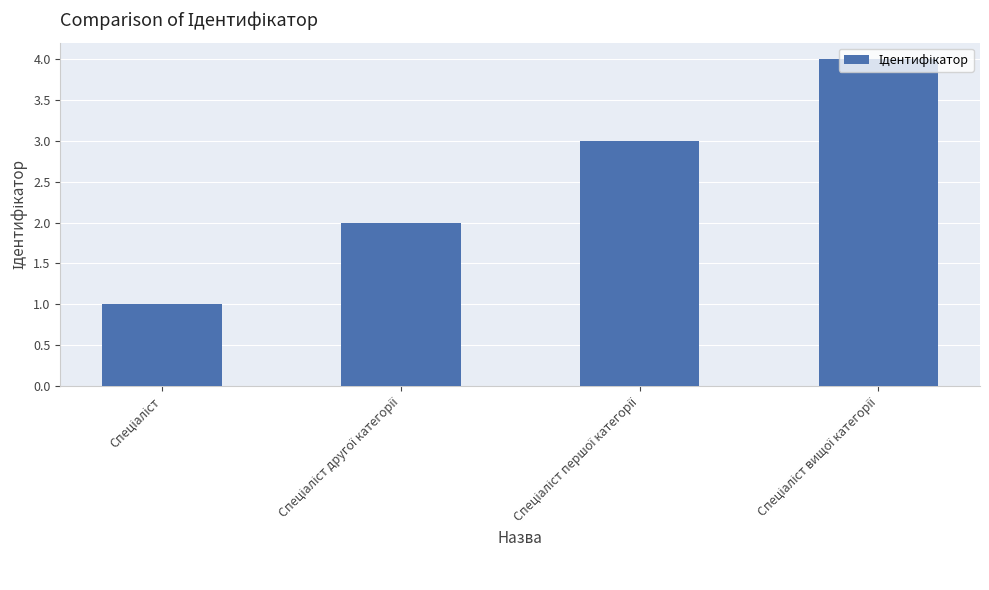

What is the difference between the maximum and minimum values?

3